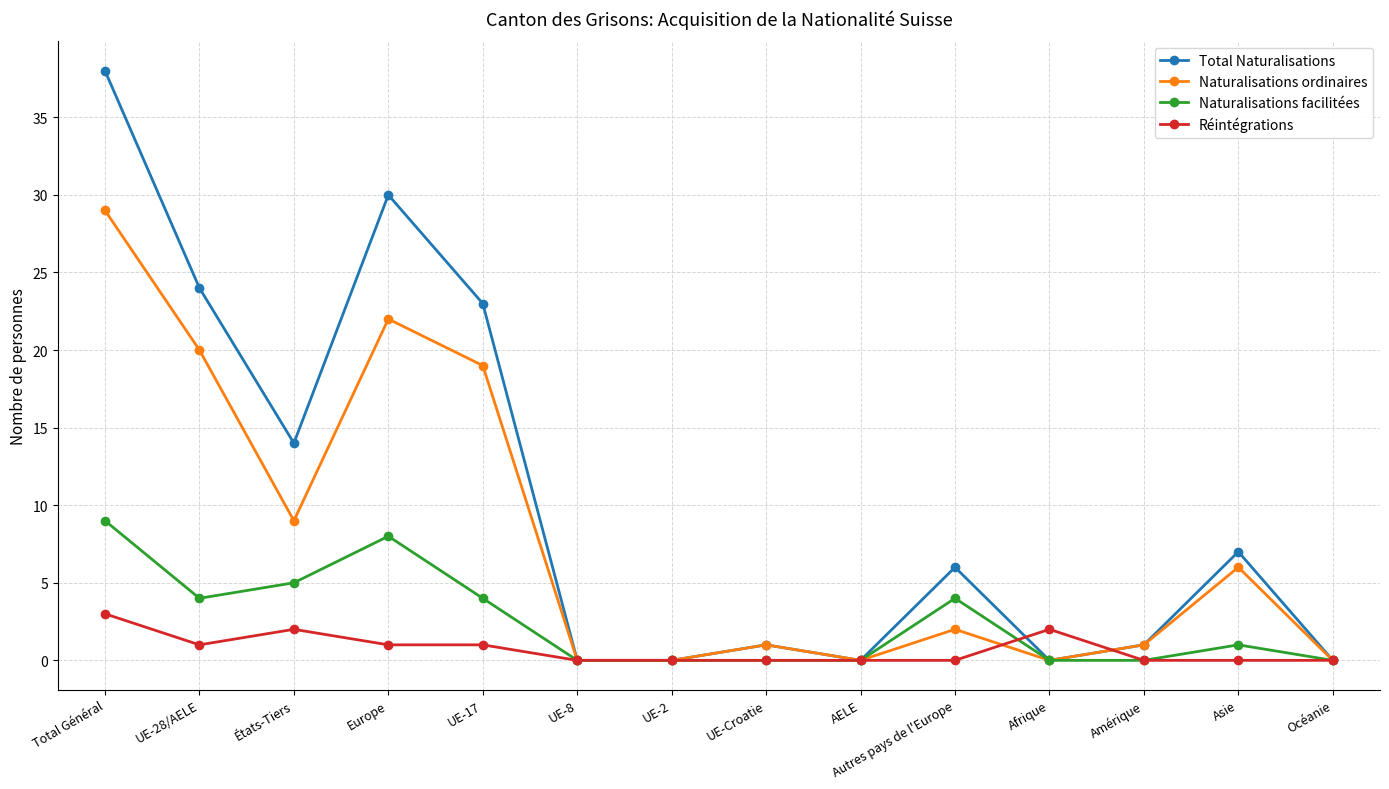

Reading left to right, what are all the values shown in this chart?

Total Naturalisations: 38	24	14	30	23	0	0	1	0	6	0	1	7	0
Naturalisations ordinaires: 29	20	9	22	19	0	0	1	0	2	0	1	6	0
Naturalisations facilitées: 9	4	5	8	4	0	0	0	0	4	0	0	1	0
Réintégrations: 3	1	2	1	1	0	0	0	0	0	2	0	0	0